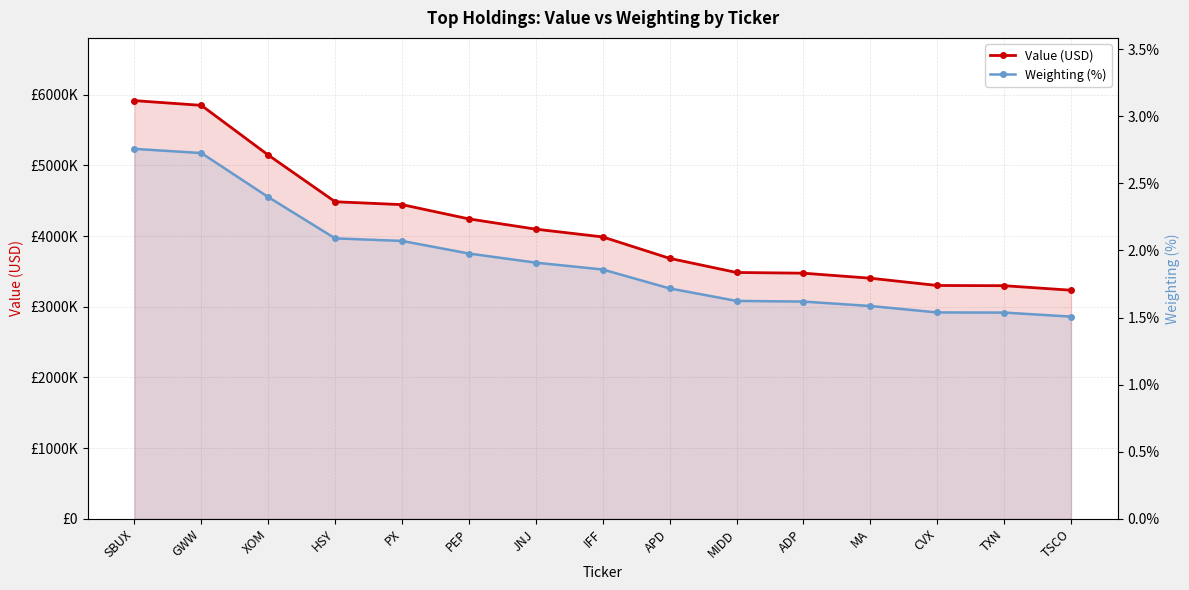

What is the sum of all Value (USD) values?

62071000.0